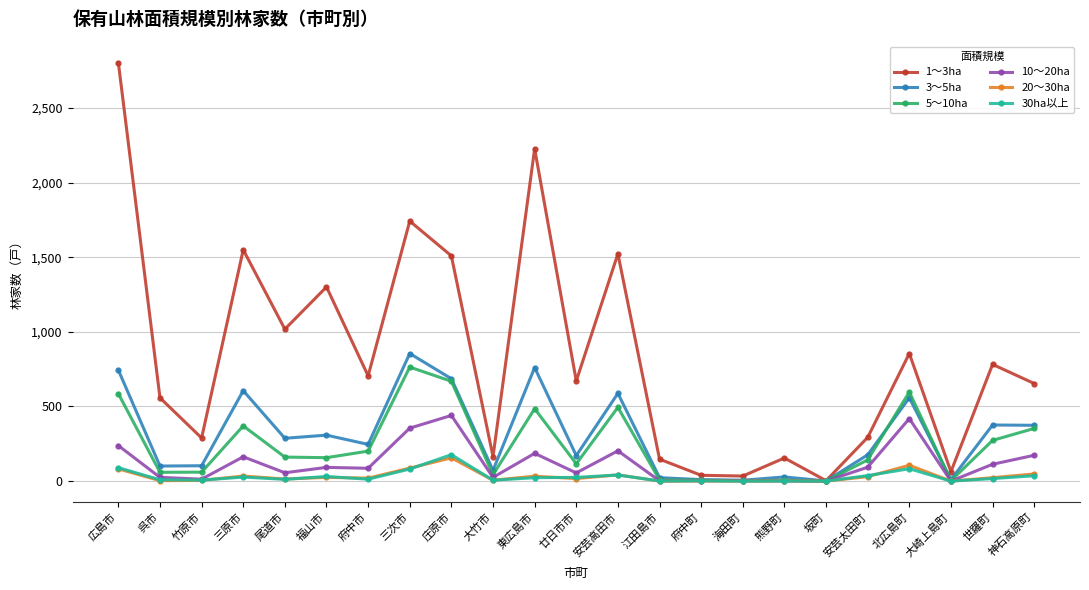

In 5～10ha, how many points are higher than both neighbors (excluding endpoints)?

6